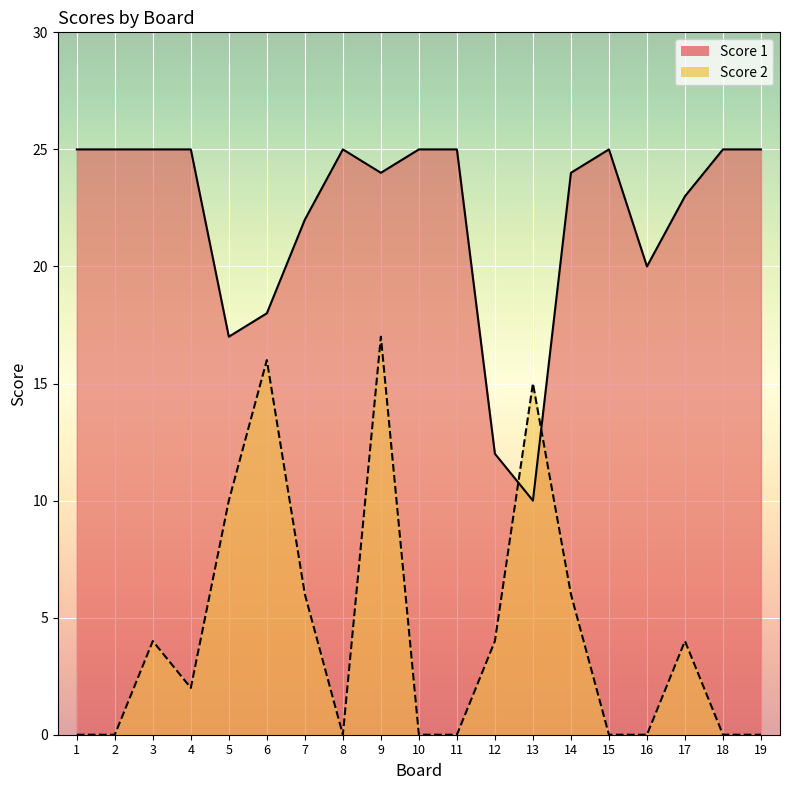

Which series has the largest range (max minus min)?

Score 2